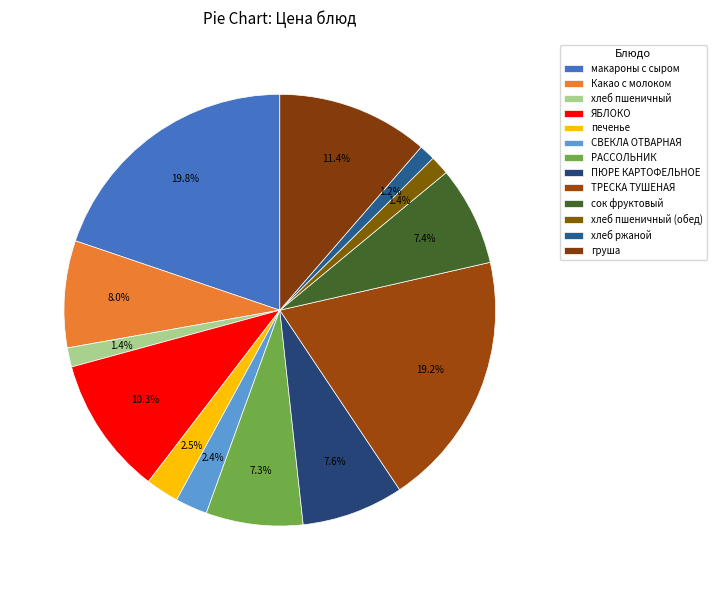

To the nearest percent, what portion does хлеб ржаной represent?

1%